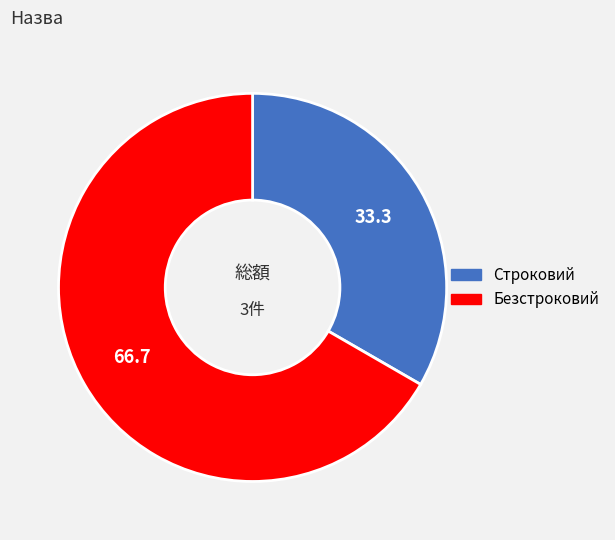

True or false: Строковий accounts for 25% of the total.

False